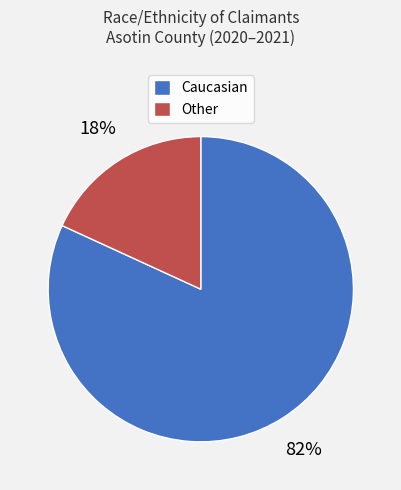

To the nearest percent, what is the difference between the largest and smallest slice percentages?

64%